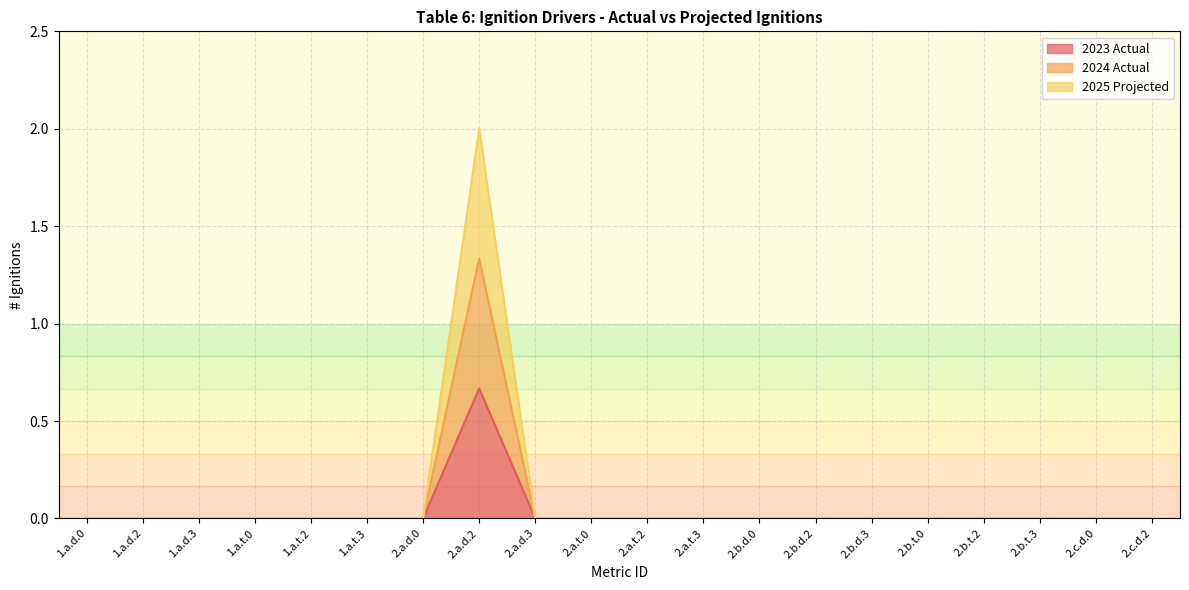

Which series has the largest total across all categories?

2025 Projected